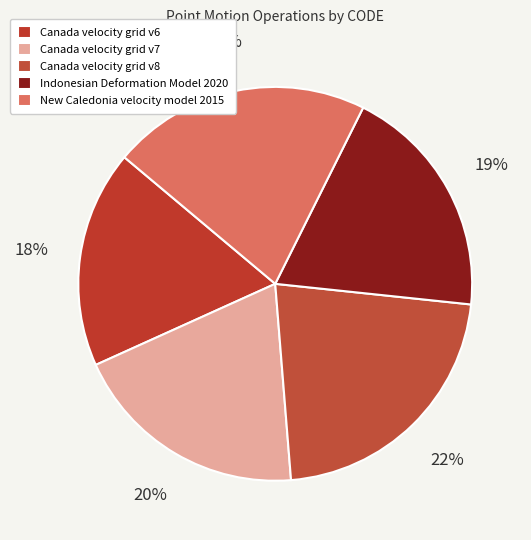

Is Indonesian Deformation Model 2020 the majority of the pie?

No